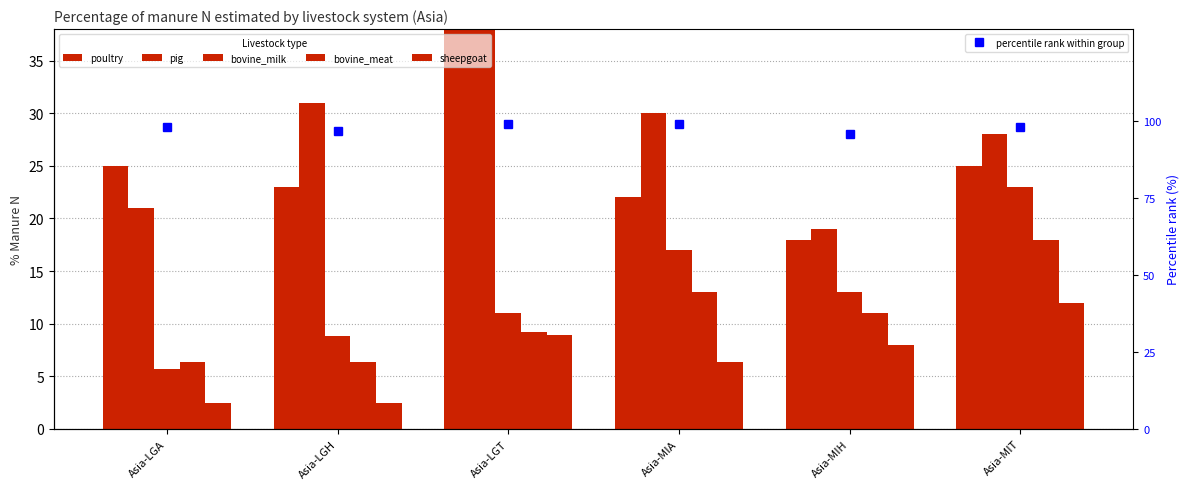

What is the minimum value shown in the chart?

2.5